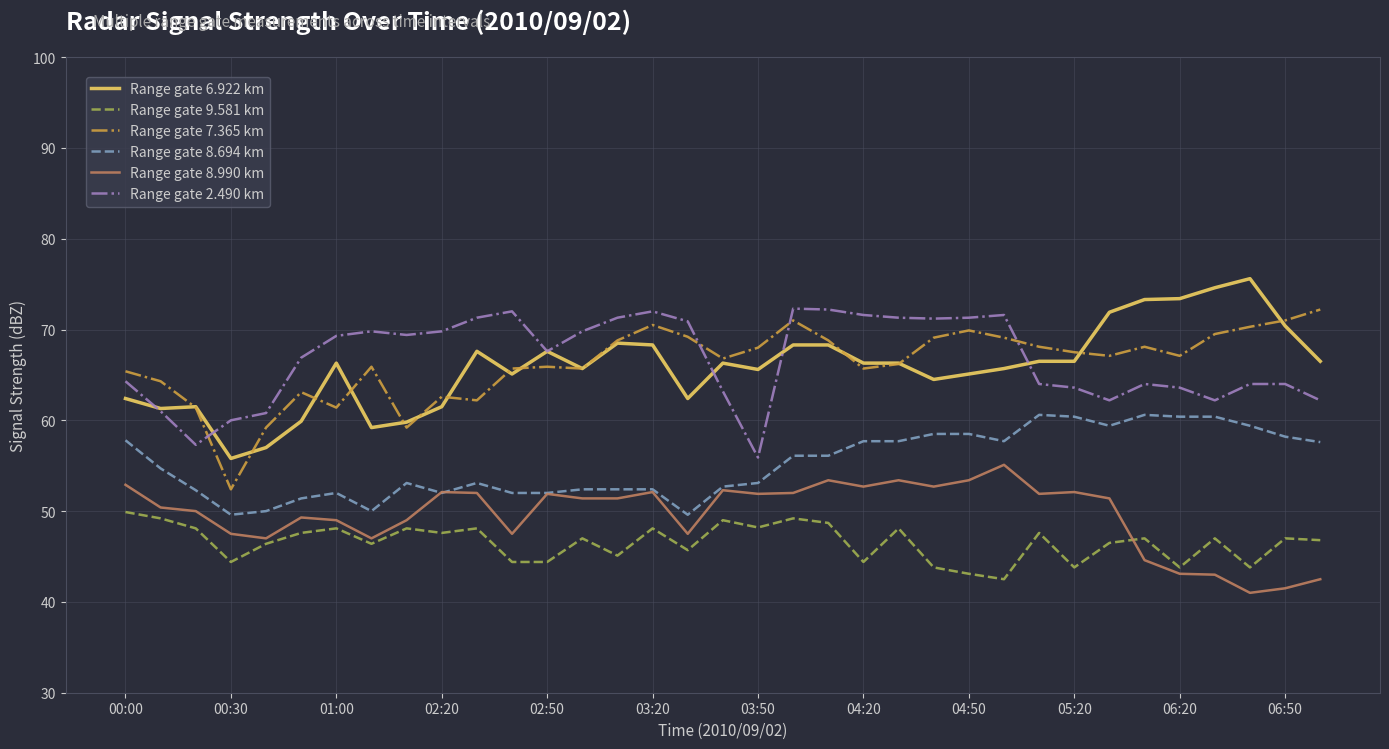

True or false: Range gate 9.581 km and Range gate 7.365 km intersect in this chart.

False